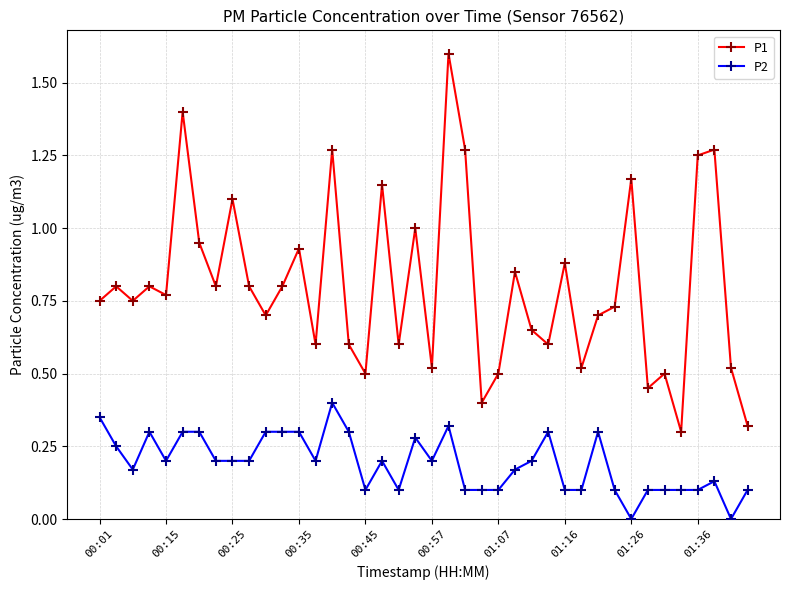

In P1, how many points are higher than both neighbors (excluding endpoints)?

14